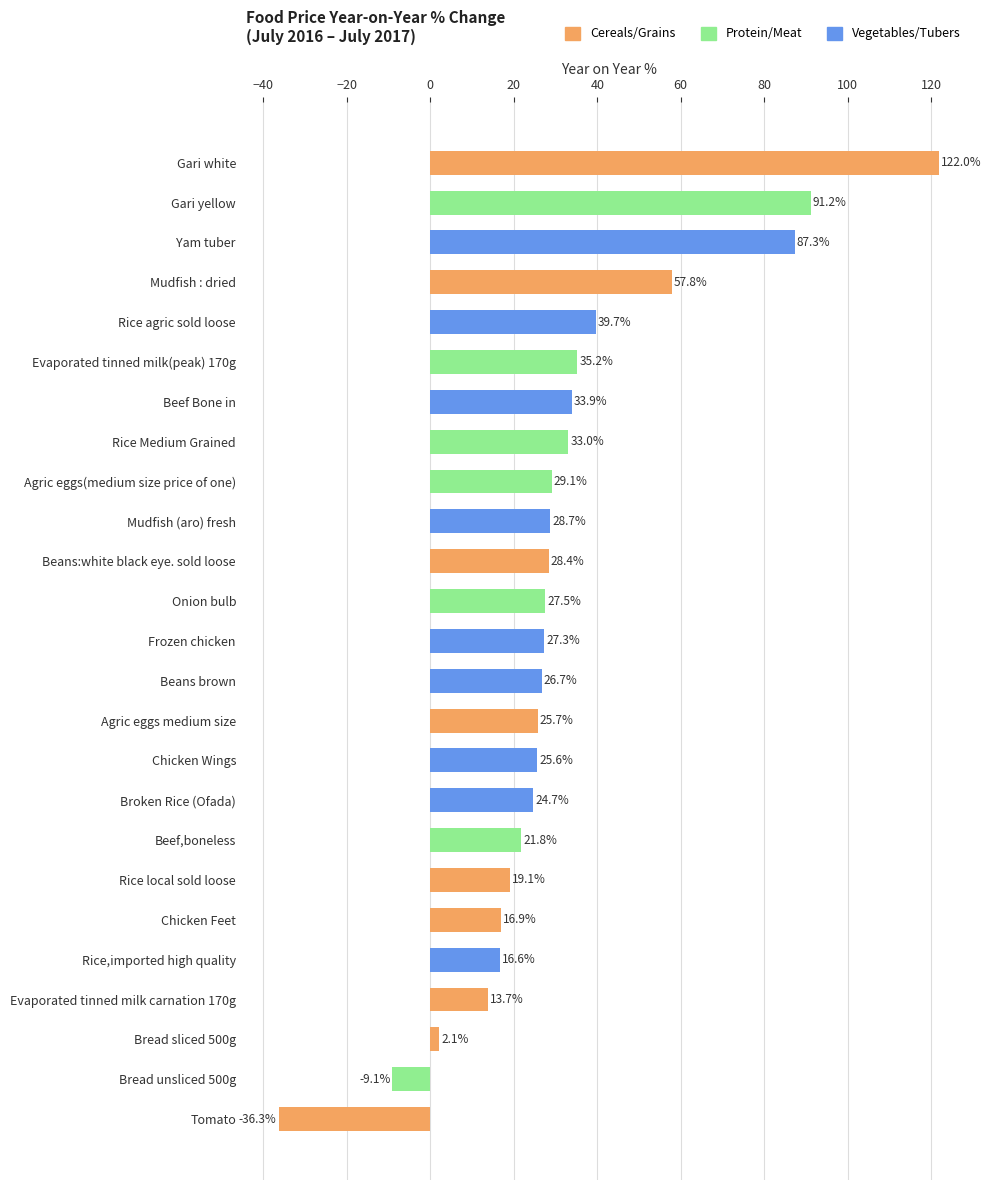

Where is the data nearest to the value 42?

Rice agric sold loose